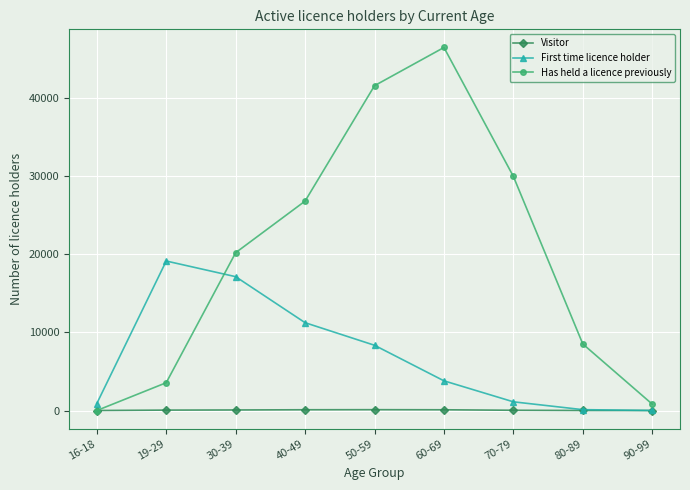

Where do Has held a licence previously and First time licence holder first cross each other?

19-29 and 30-39